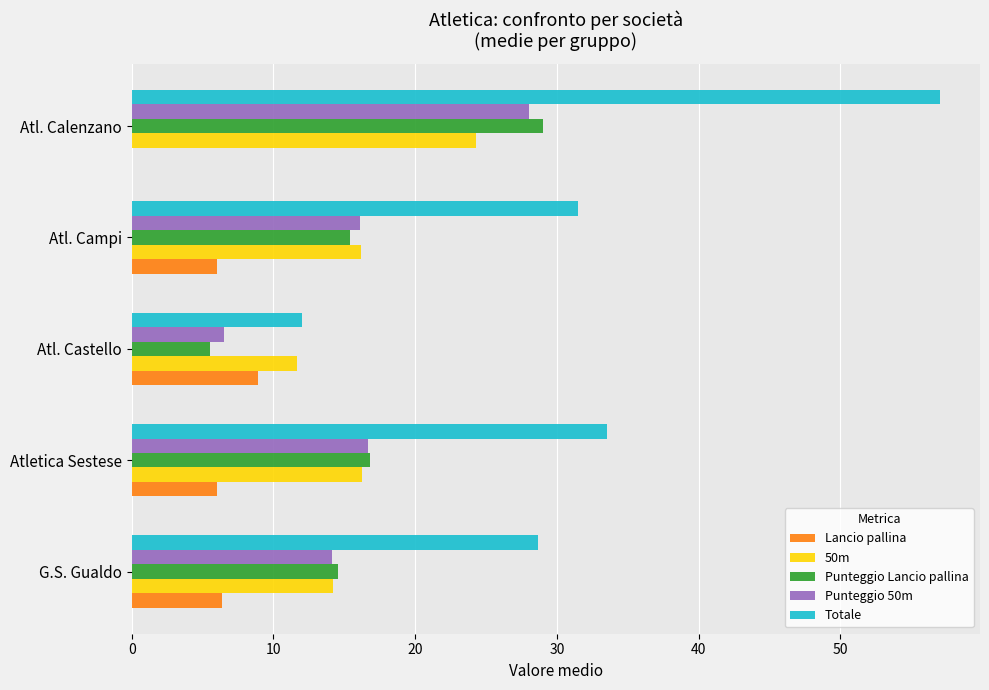

Which series has the largest total across all categories?

Totale